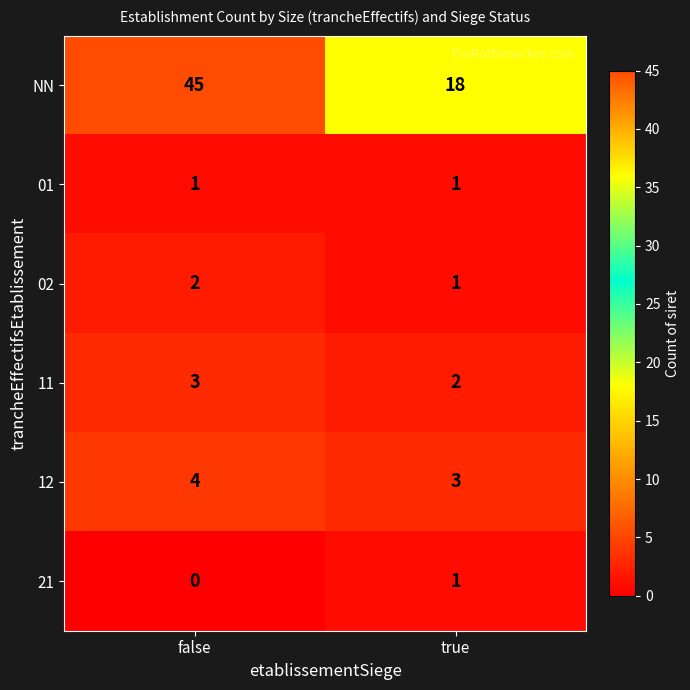

What value does the 11 series have at false?

3